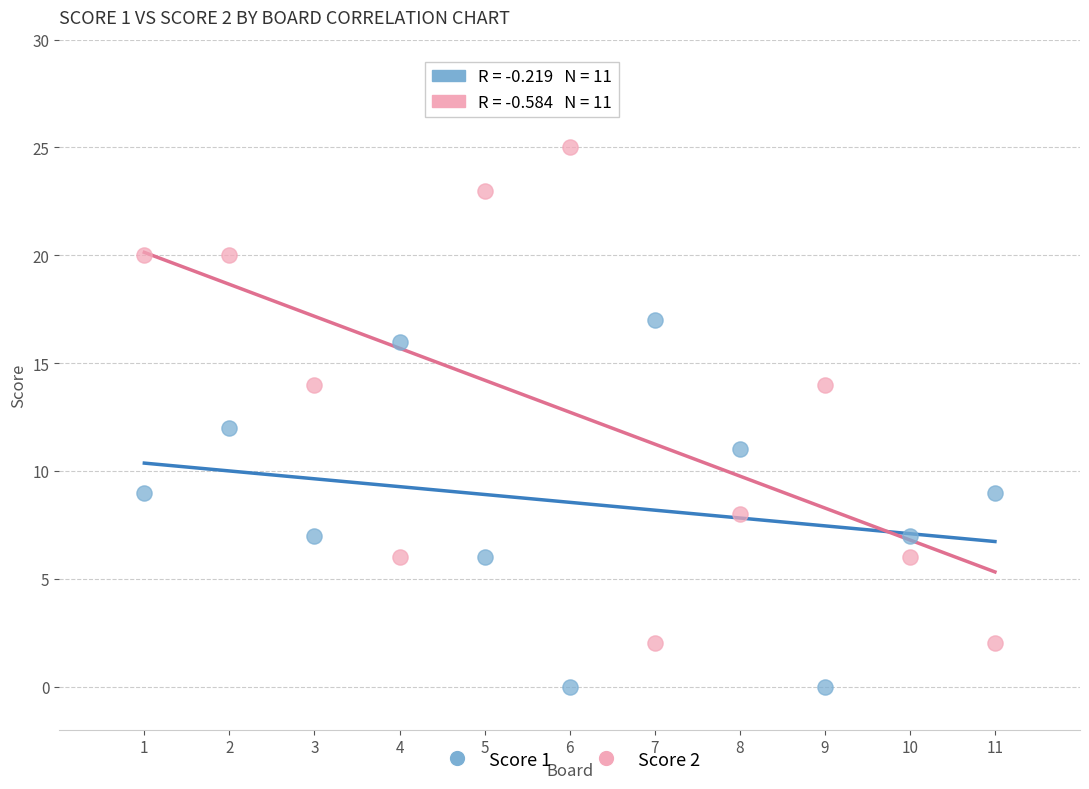

What is the X range (max minus min) for the scatter plot?

10